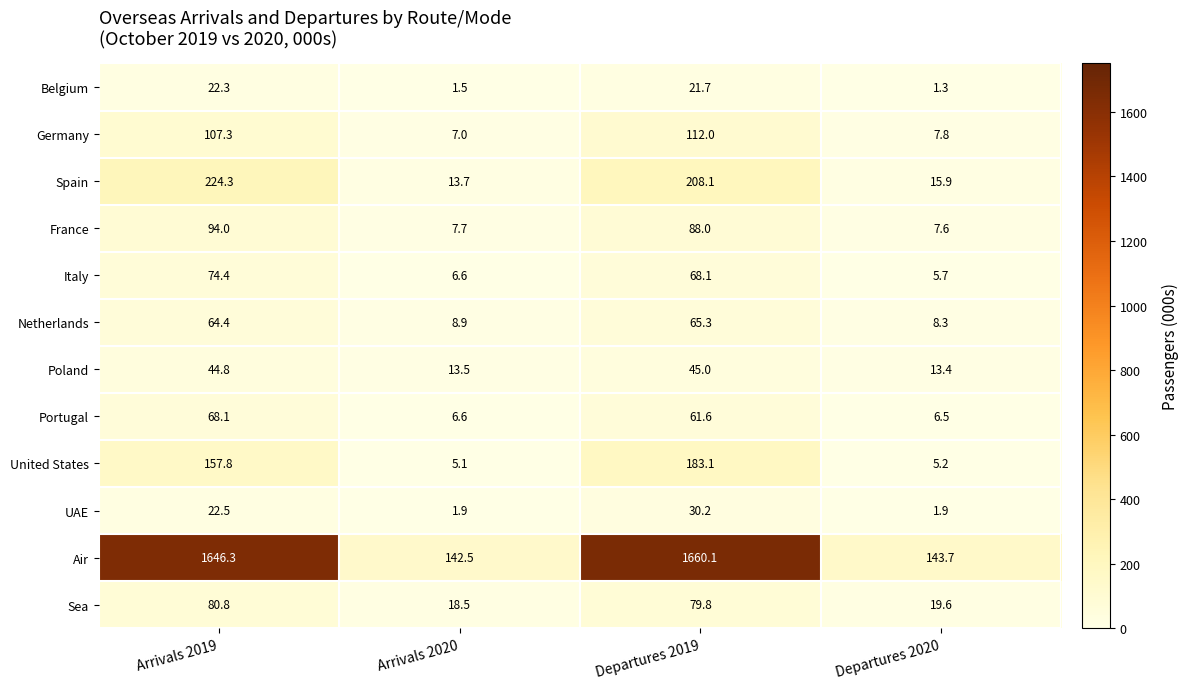

What is the difference between the maximum and minimum values in the France series?

86.4